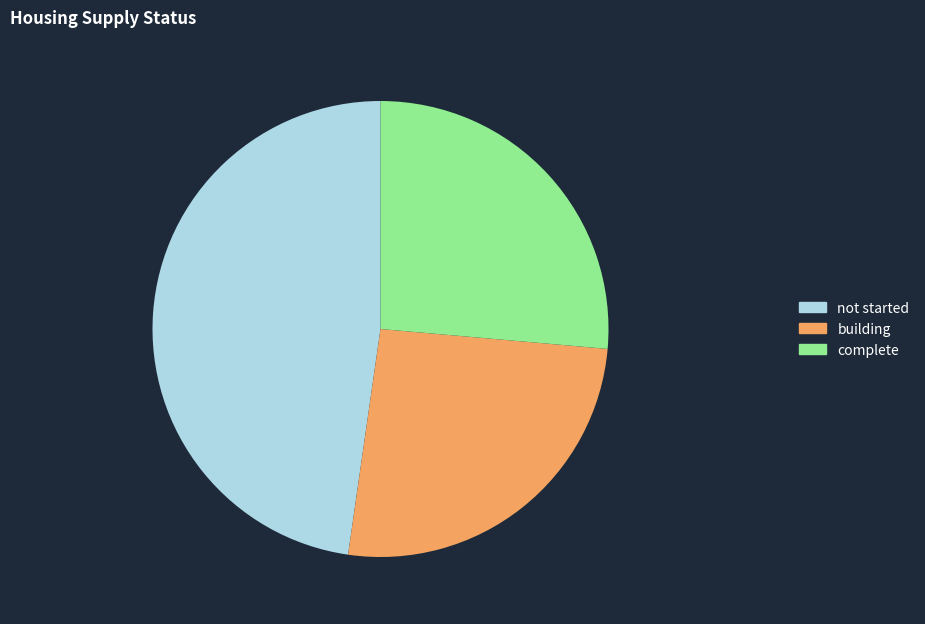

Rank the categories by value from lowest to highest.

building, complete, not started